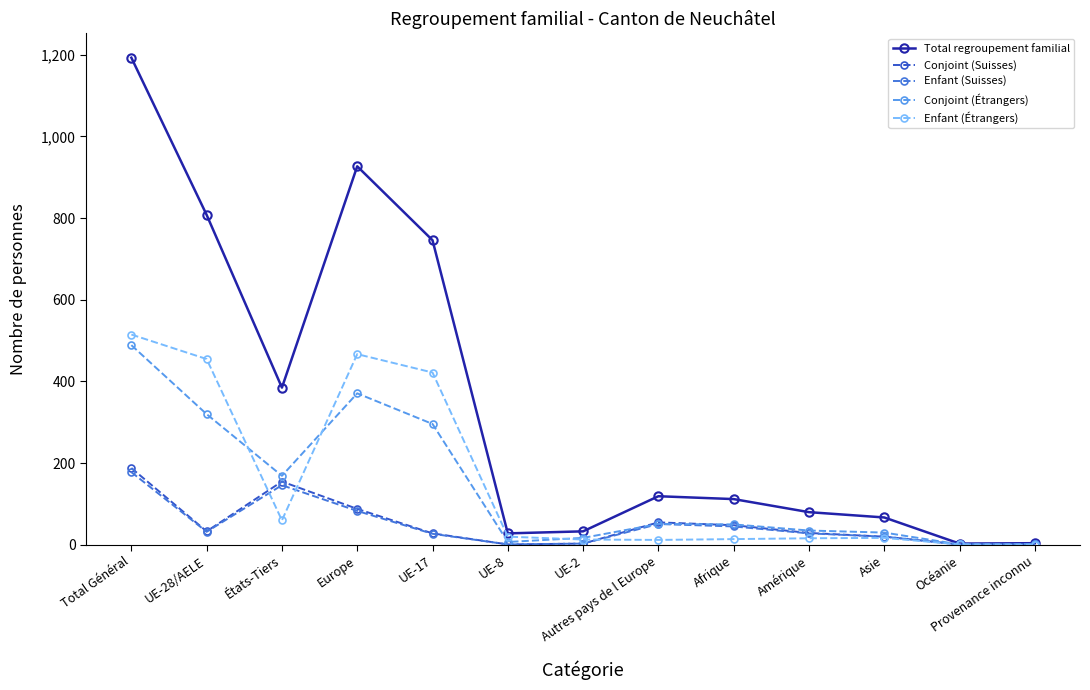

What is the label of the 12th point from the left?

Océanie